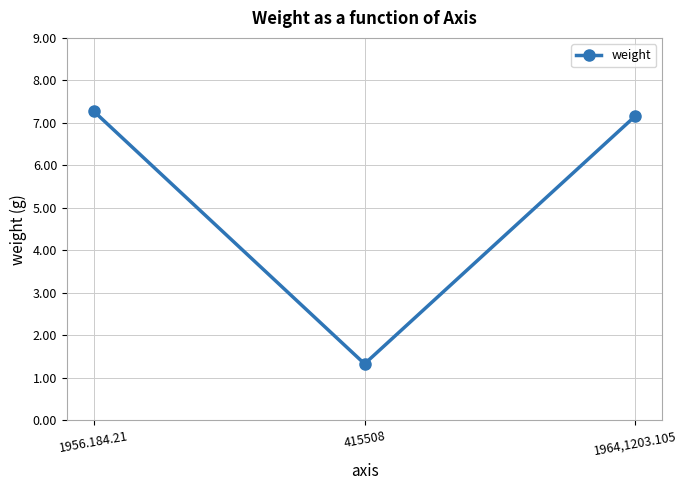

Is it true that the value at 1964,1203.105 is 2.8?

False